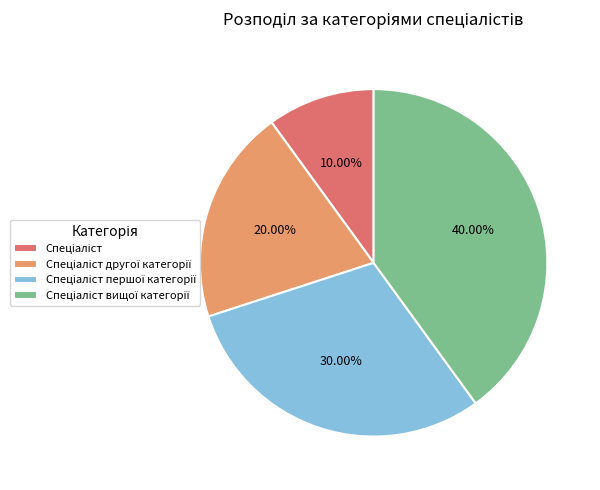

Is there any slice that represents more than half of the pie?

No